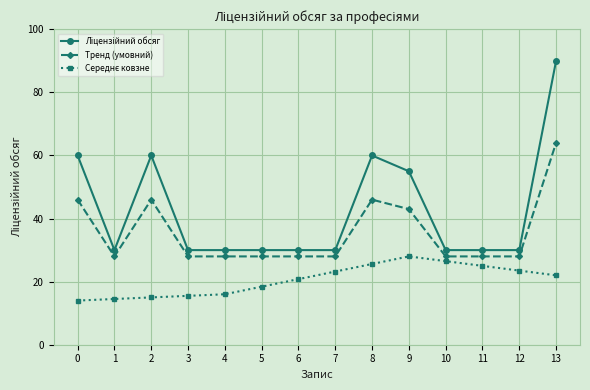

What is the spread (max minus min) of values at 5?

11.6